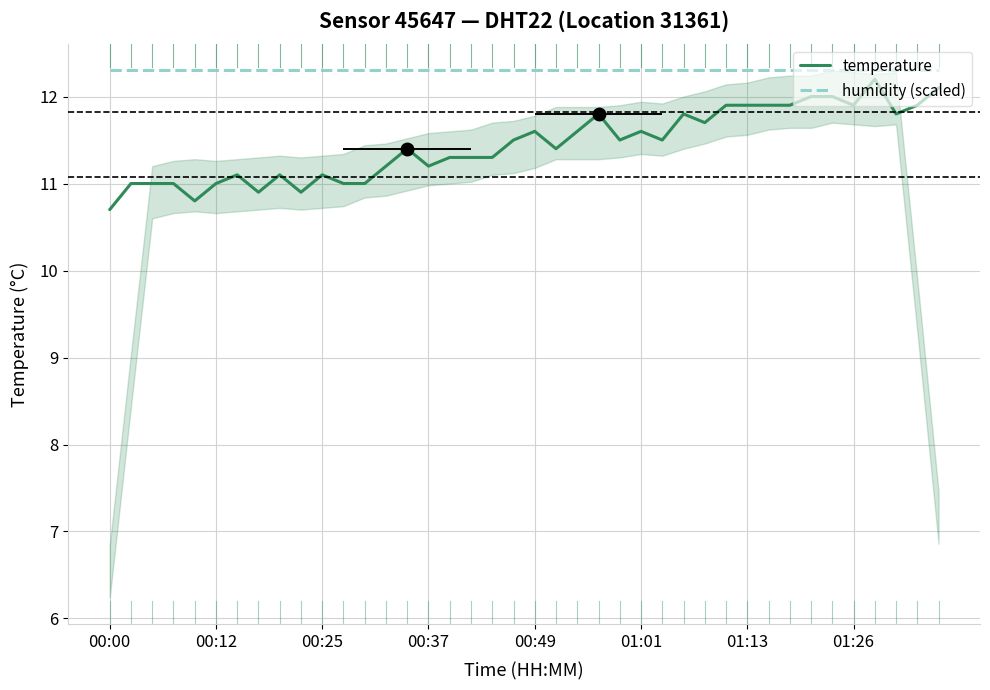

True or false: humidity (scaled) and temperature cross at least once.

False